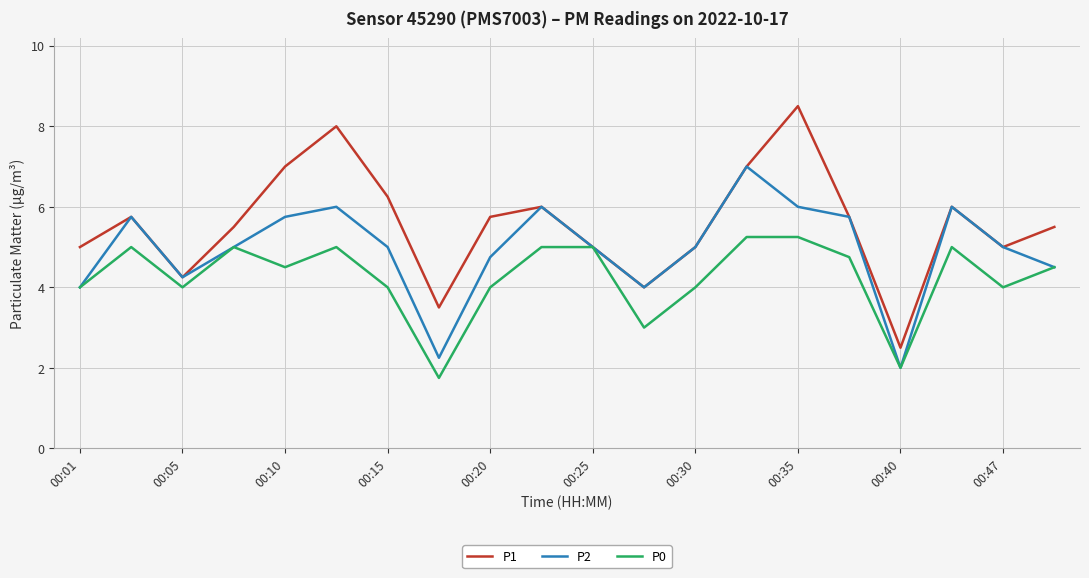

List the series in order of their overall mean, lowest first.

P0, P2, P1